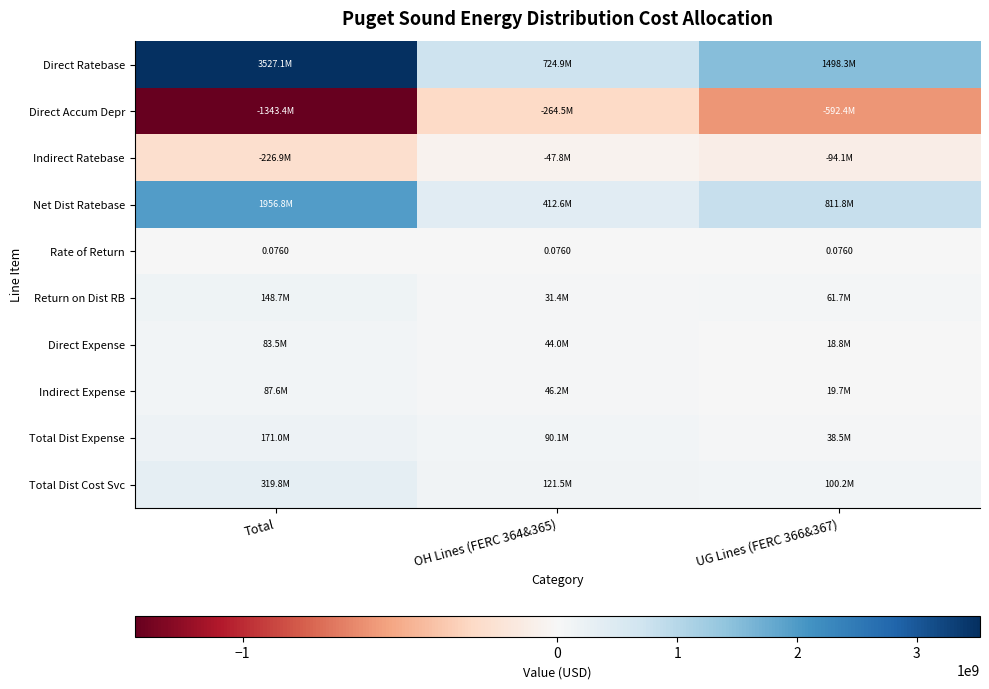

What is the average value of the Direct Ratebase series?

1916781765.7